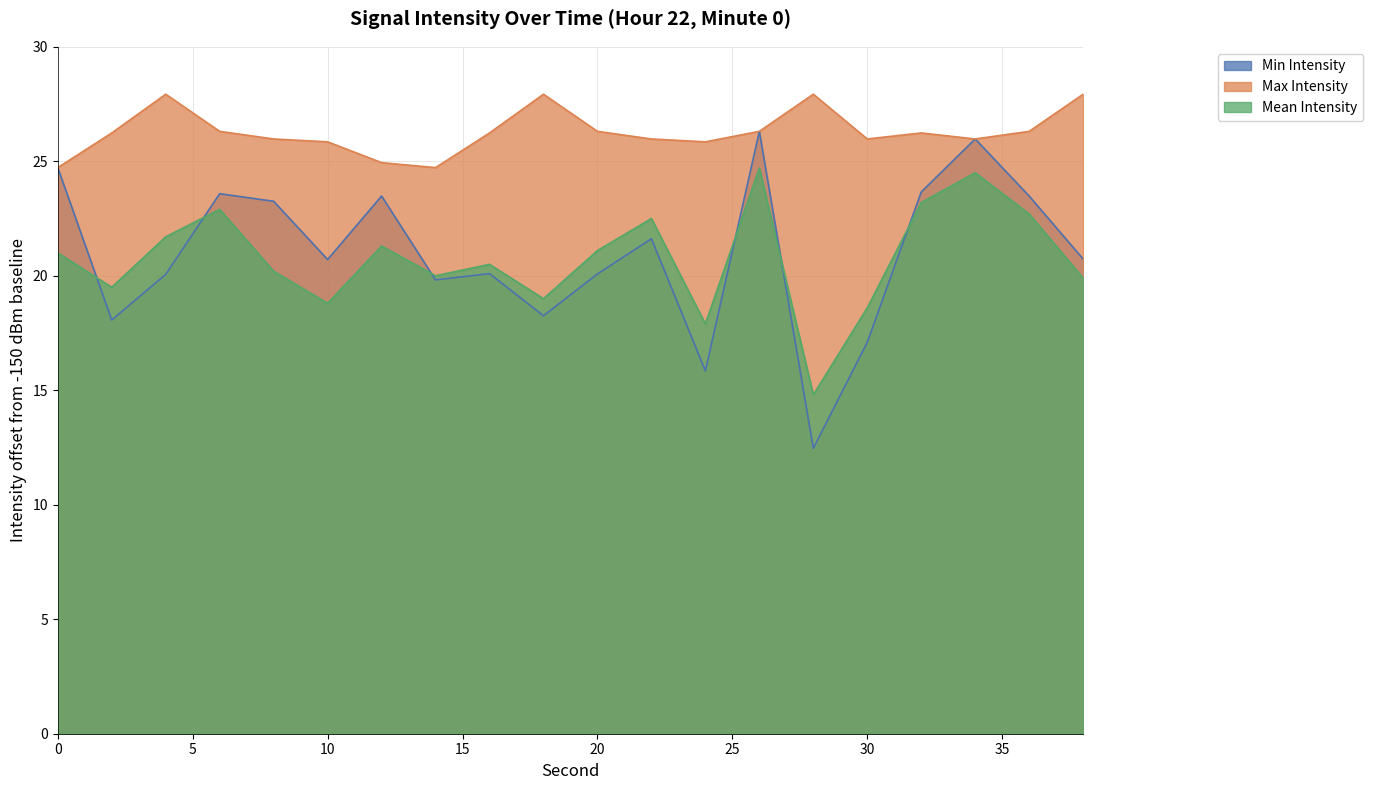

At how many categories does at least one series exceed 26?

11